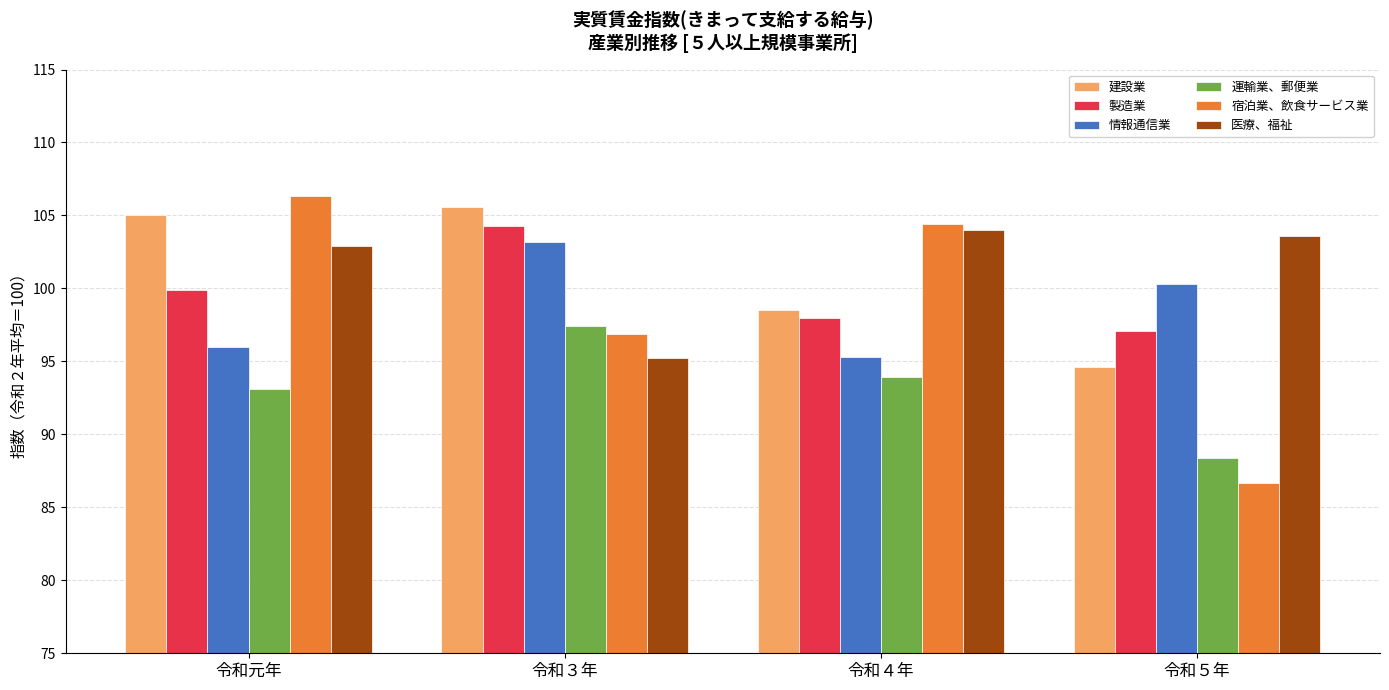

What is the greatest value displayed?

106.3